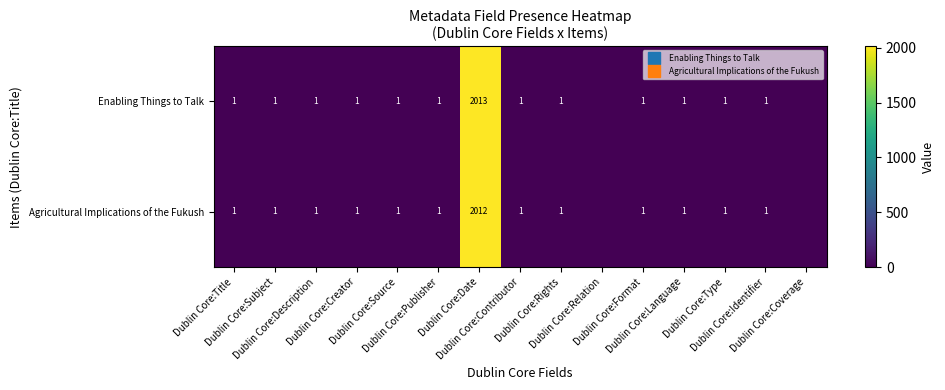

At which label does Enabling Things to Talk reach its peak?

Dublin Core:Date